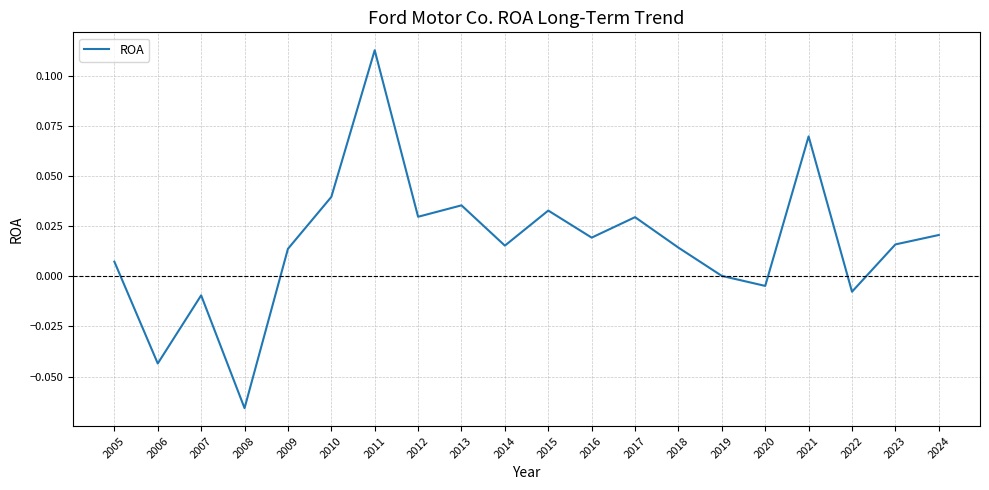

Which label corresponds to the smallest value in the chart?

2008